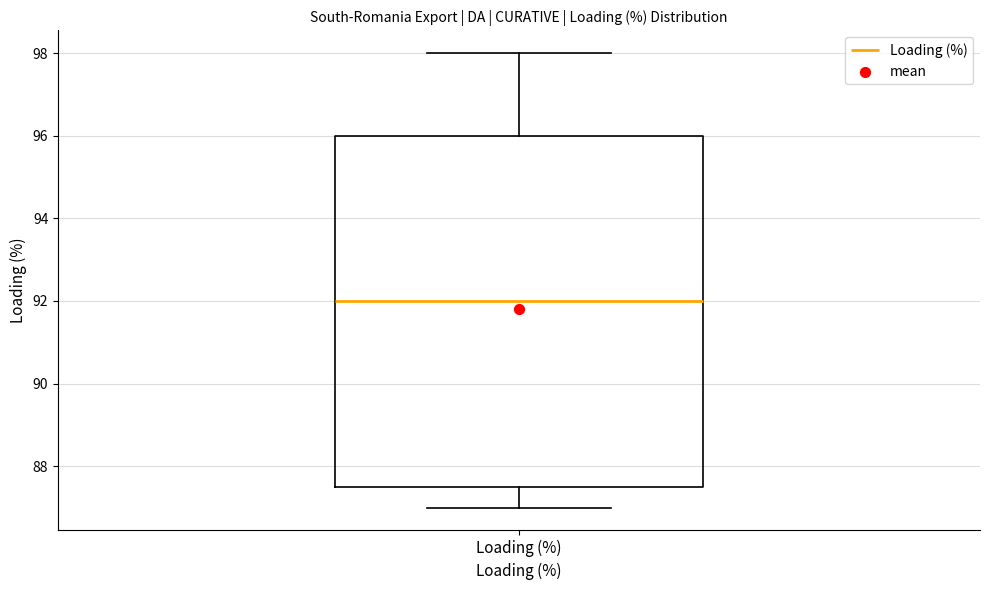

Read this box plot against the y-axis: the position of the median line, the range covered by the box, and the ends of both whiskers. The values are not printed on the chart, so give them approximately, as read against the axis.

median 92.0, box 87.6 to 96.0, whiskers 87.0 to 98.0